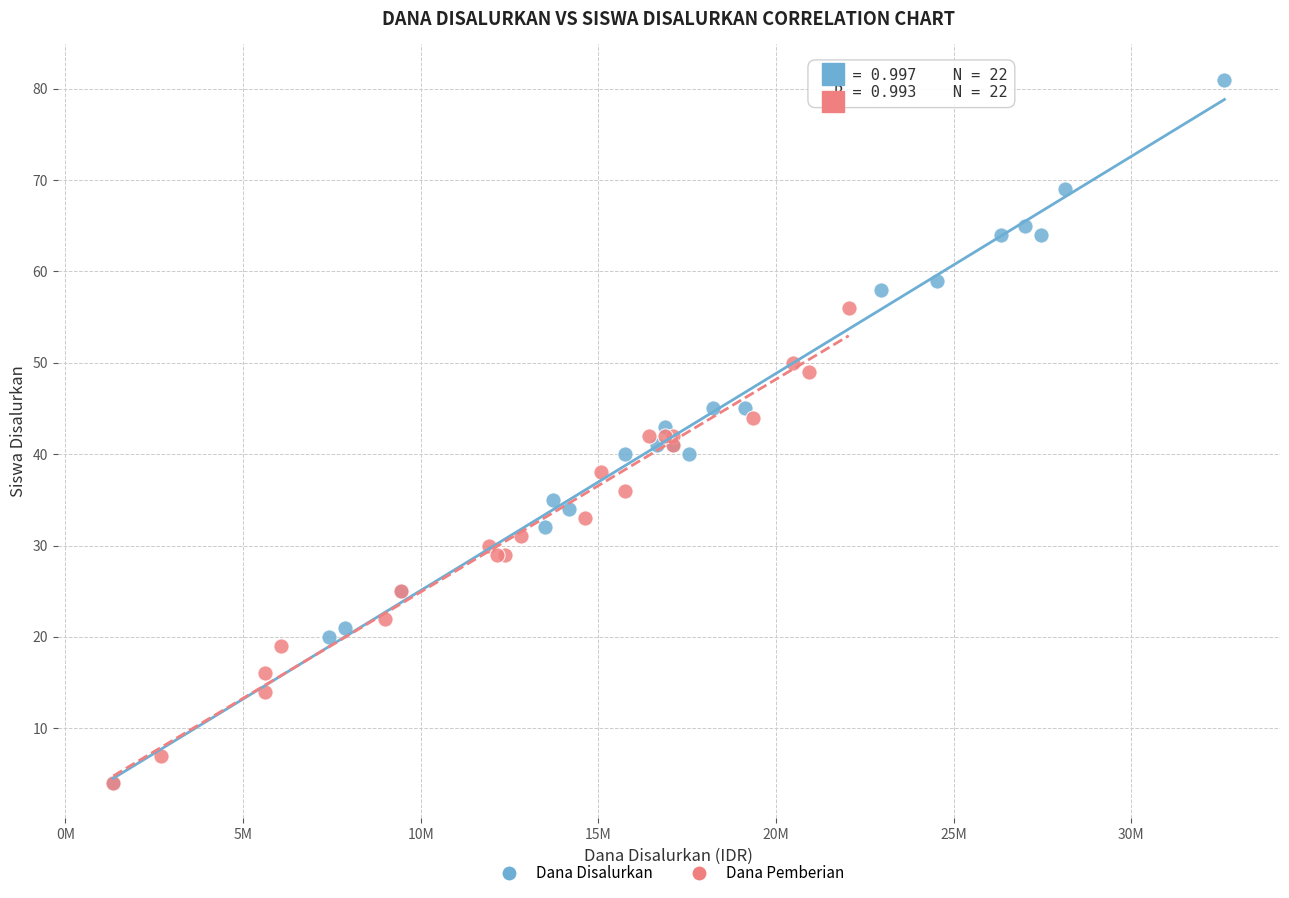

Which series reaches the maximum Y coordinate?

Dana Disalurkan